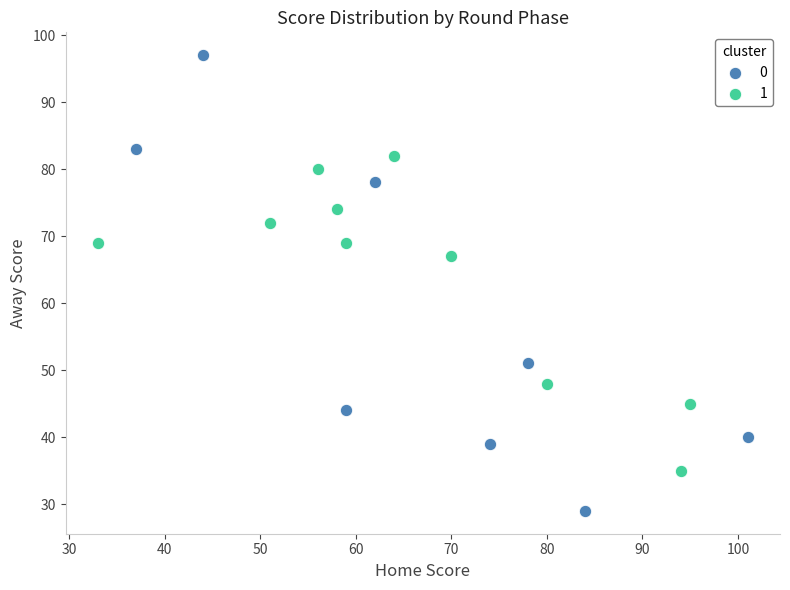

Which series reaches the maximum Y coordinate?

0